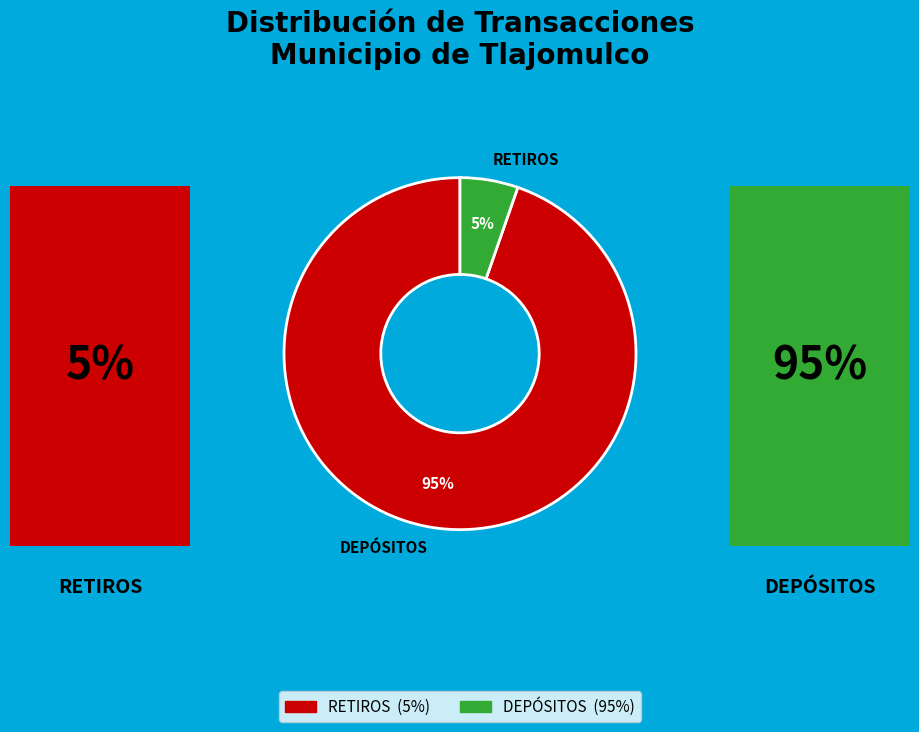

Which category has the biggest portion of the pie?

DEPÓSITOS